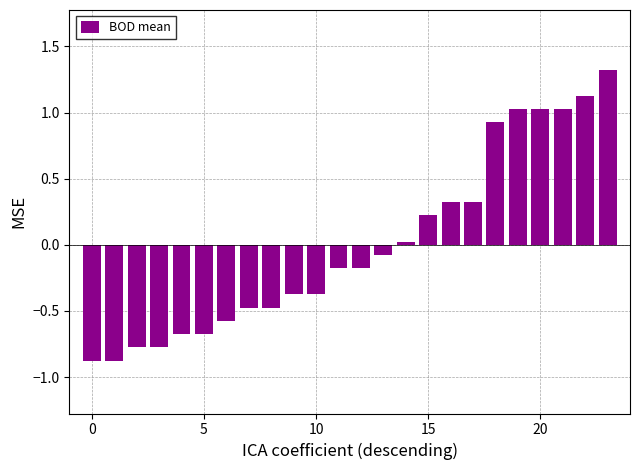

What is the minimum value shown in the chart?

-0.9